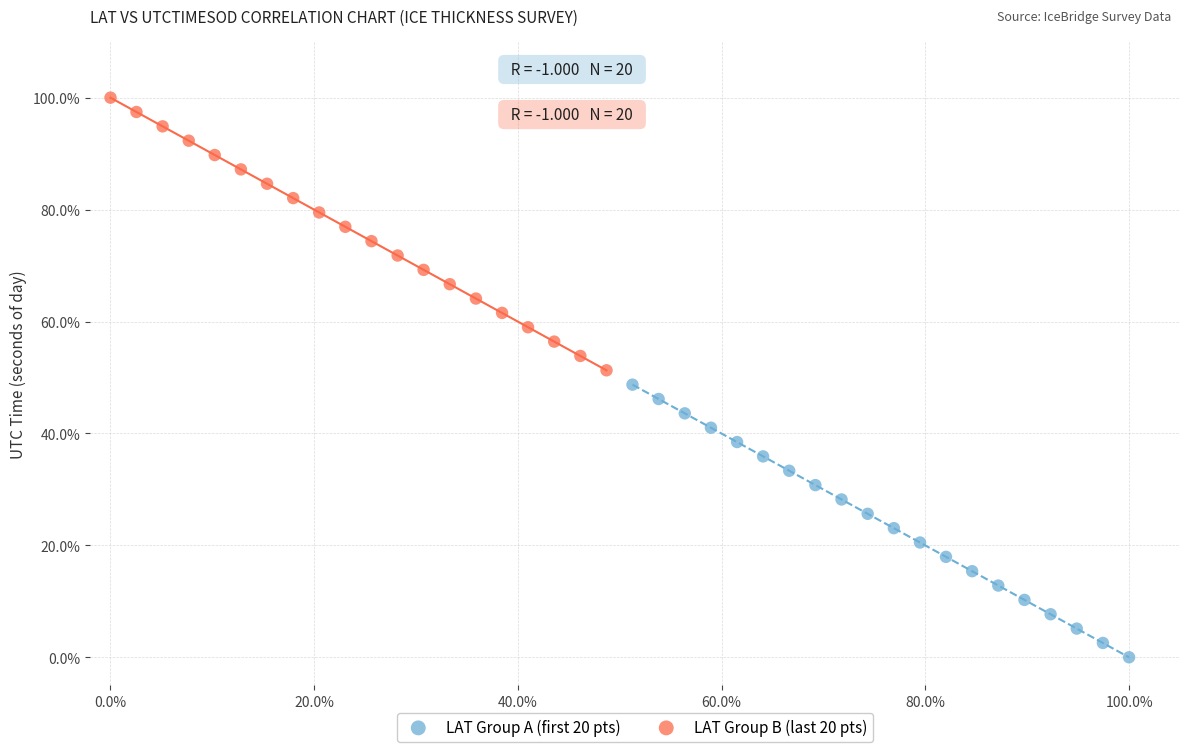

What are all the series names shown in the legend?

LAT Group A (first 20 pts), LAT Group B (last 20 pts)